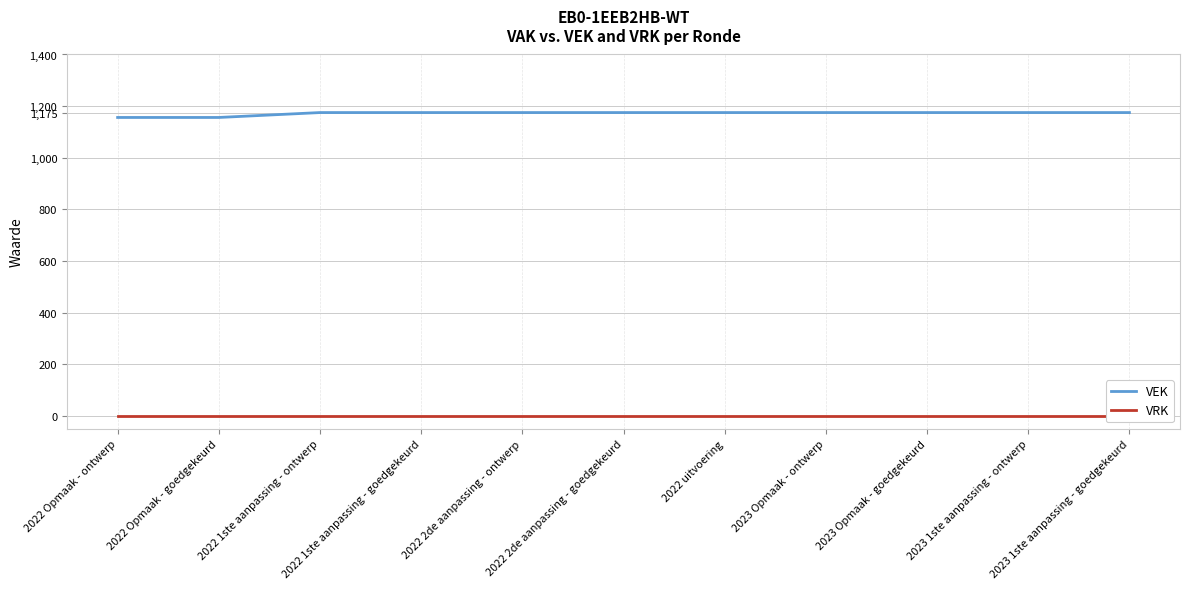

How many lines are shown in the chart?

2